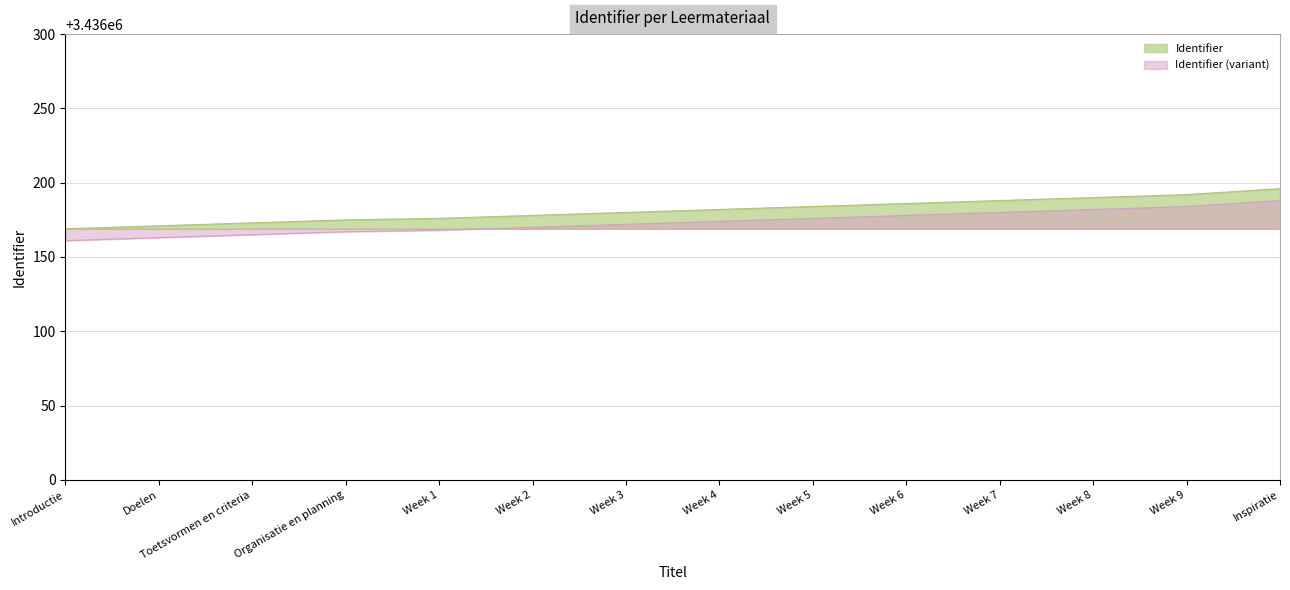

Reading left to right, transcribe all the data shown in this chart.

Introductie=3436169	Doelen=3436171	Toetsvormen en criteria=3436173	Organisatie en planning=3436175	Week 1=3436176	Week 2=3436178	Week 3=3436180	Week 4=3436182	Week 5=3436184	Week 6=3436186	Week 7=3436188	Week 8=3436190	Week 9=3436192	Inspiratie=3436196